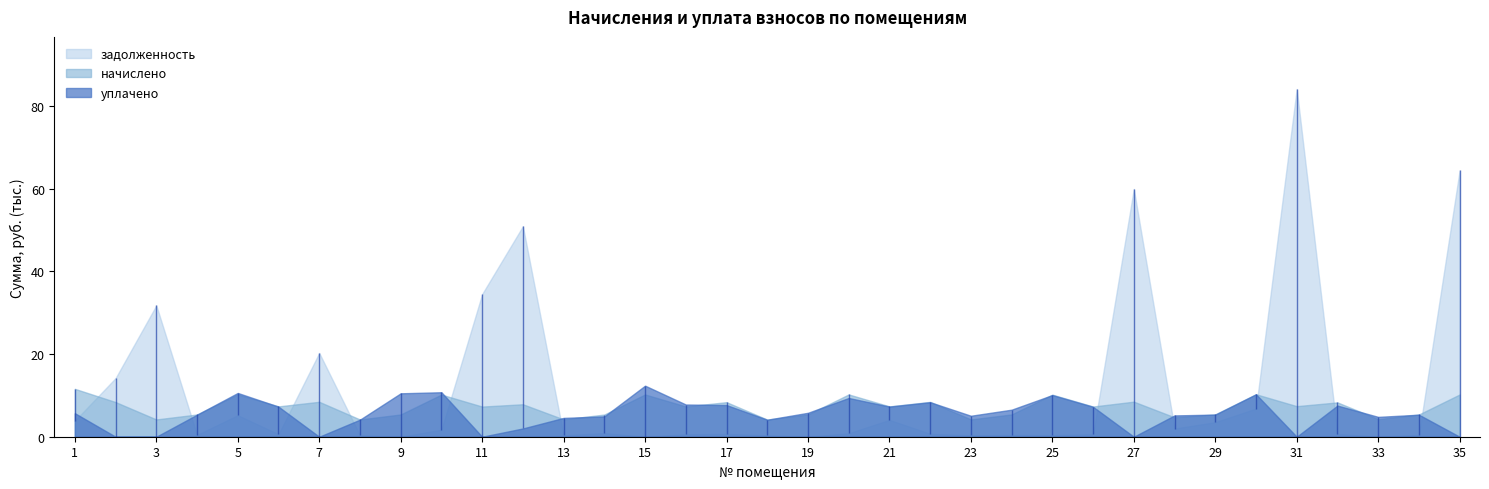

Which series changed the most between 15 and 35?

задолженность